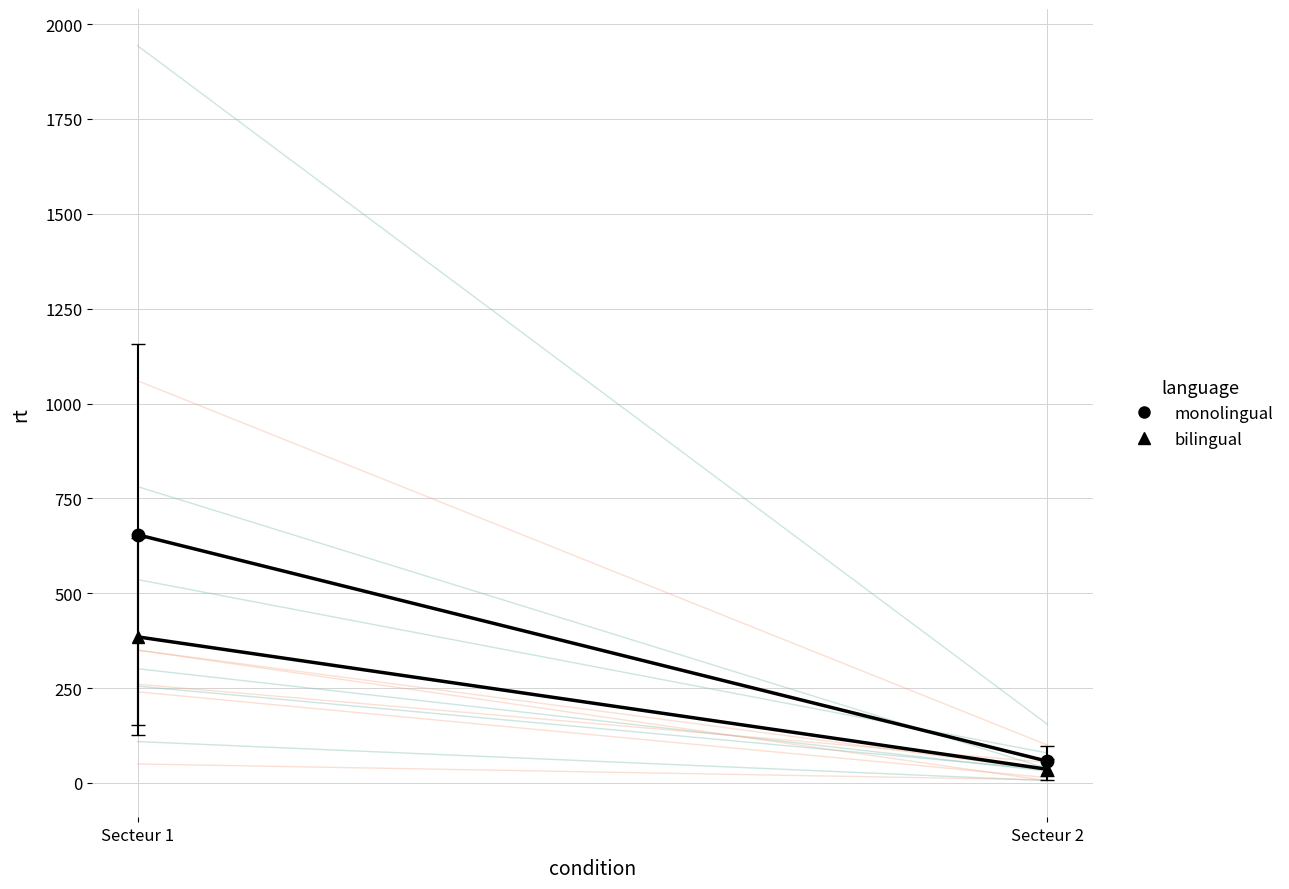

Count the number of data series in this chart.

3